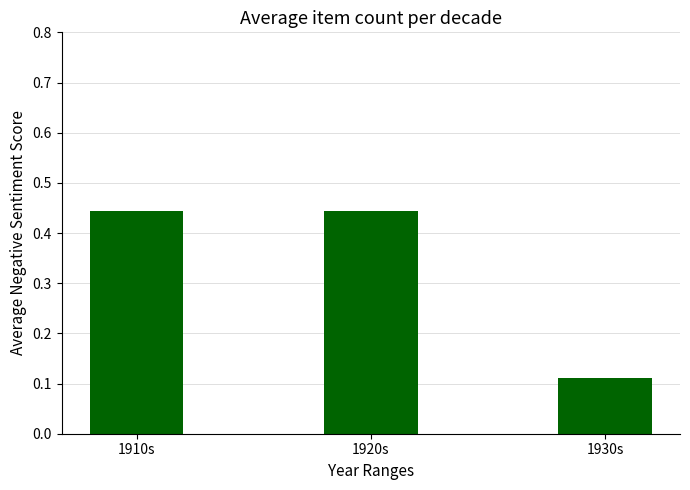

What is the difference between the values at 1910s and 1930s?

0.3